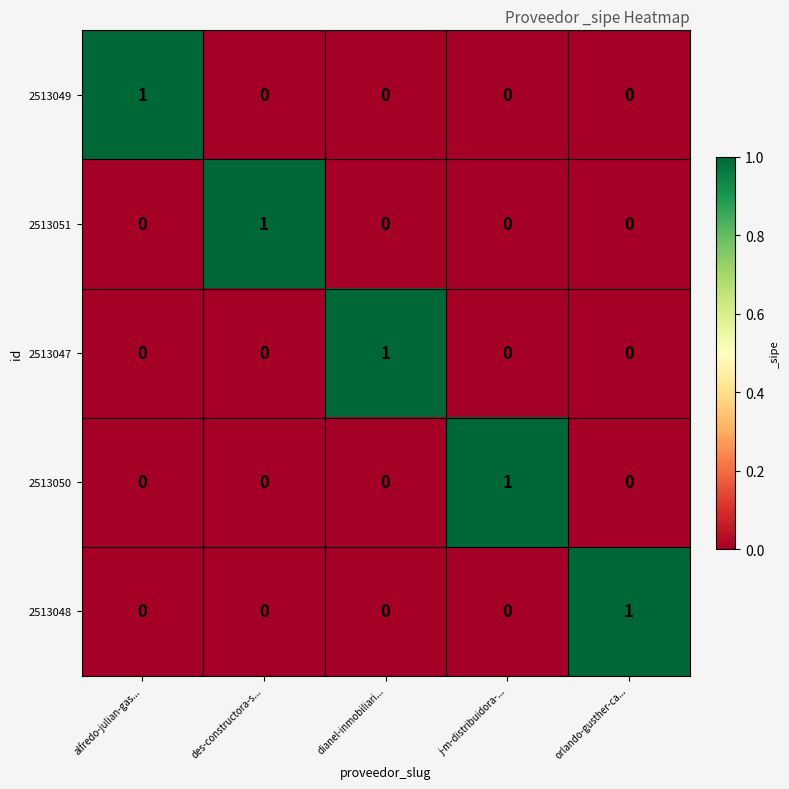

At which label does 2513048 reach its peak?

orlando-gusther-ca...